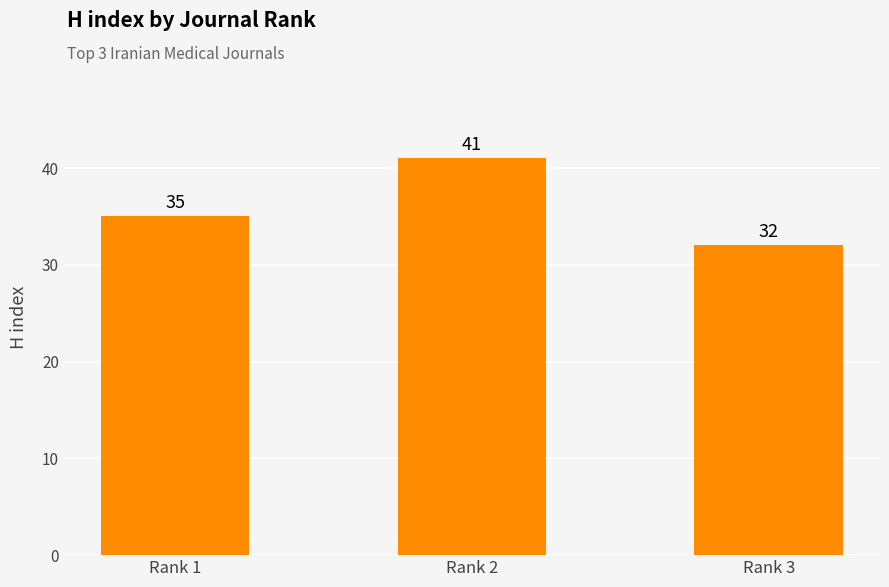

Approximately how many times larger is the value at Rank 1 compared to Rank 2?

0.9